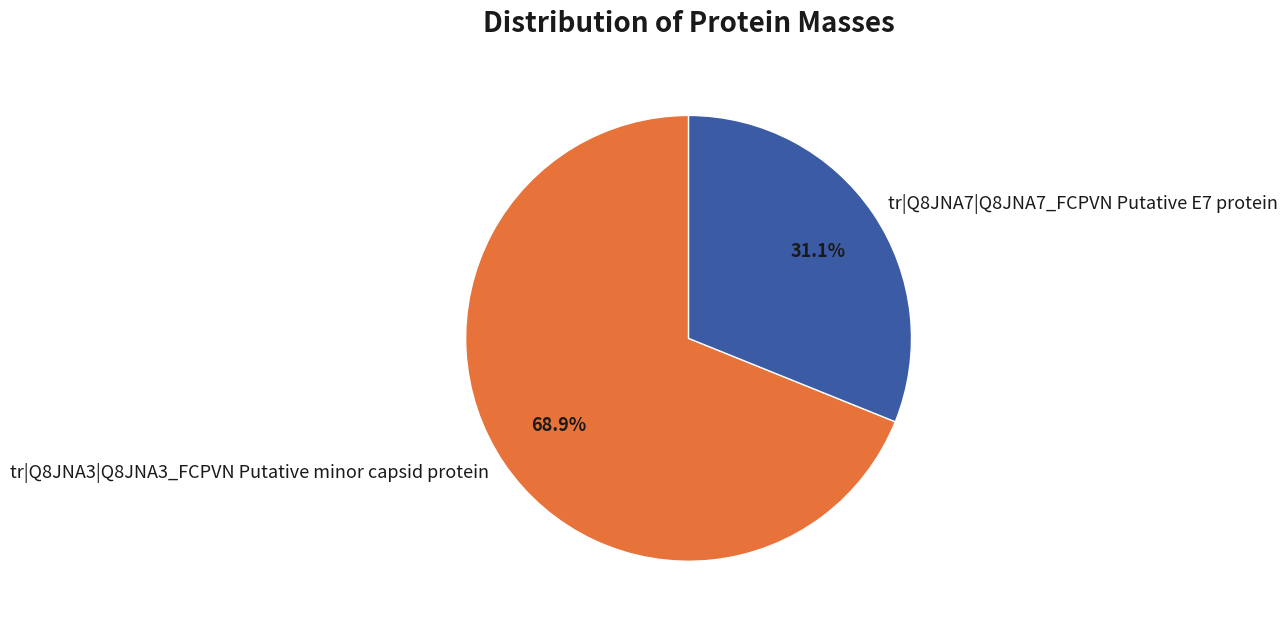

What percentage is the tr|Q8JNA3|Q8JNA3_FCPVN Putative minor capsid protein slice, to the nearest percent?

69%